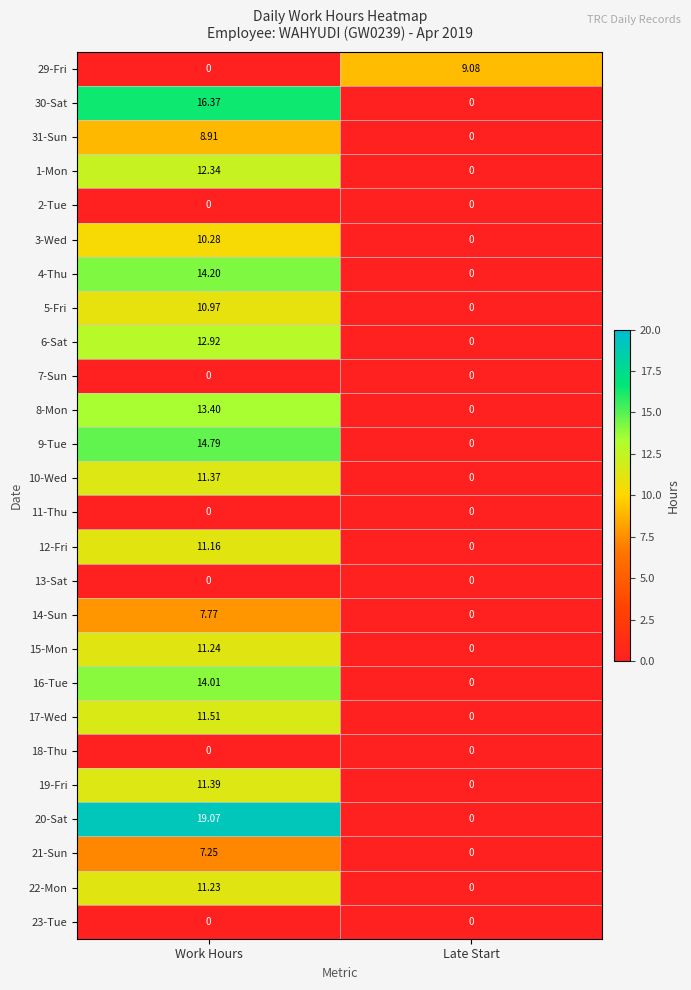

At which category is the sum across all series the highest?

Work Hours